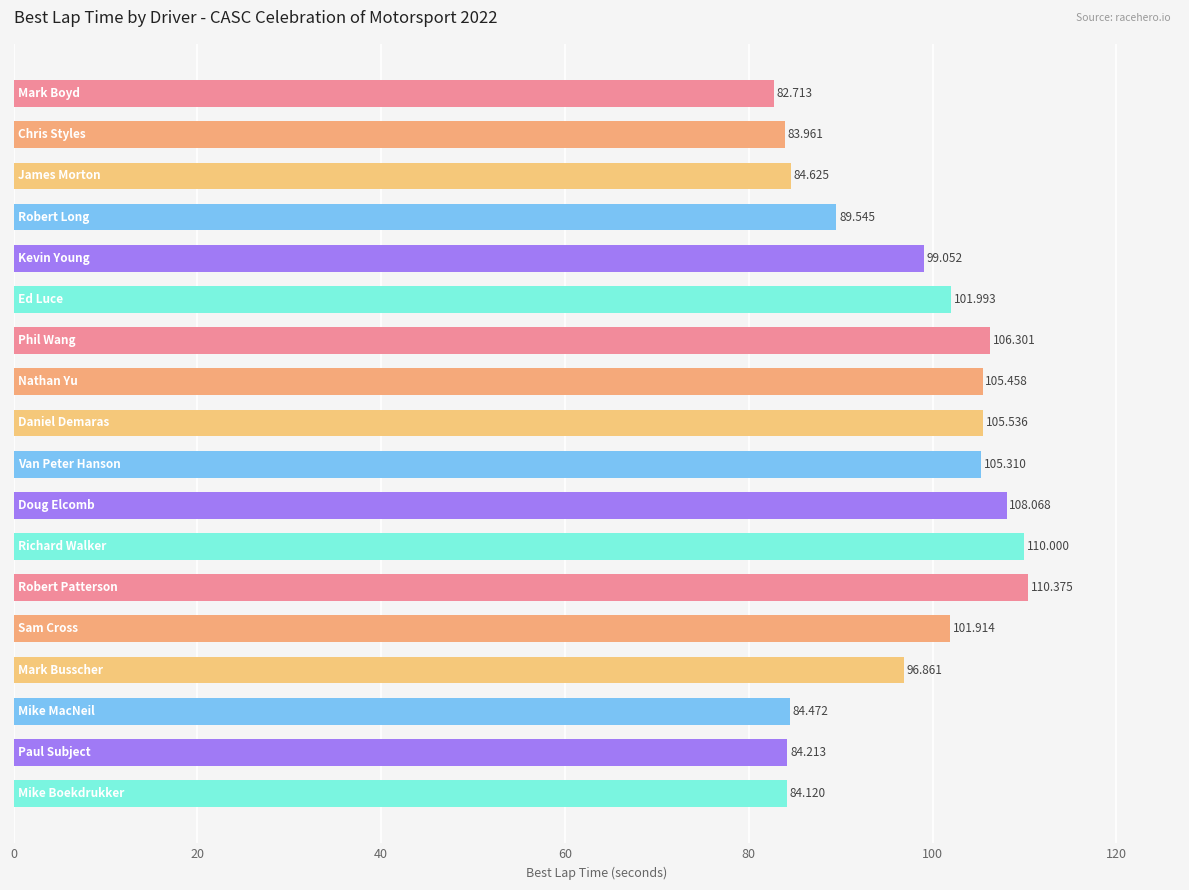

How many data points are less than 101?

9